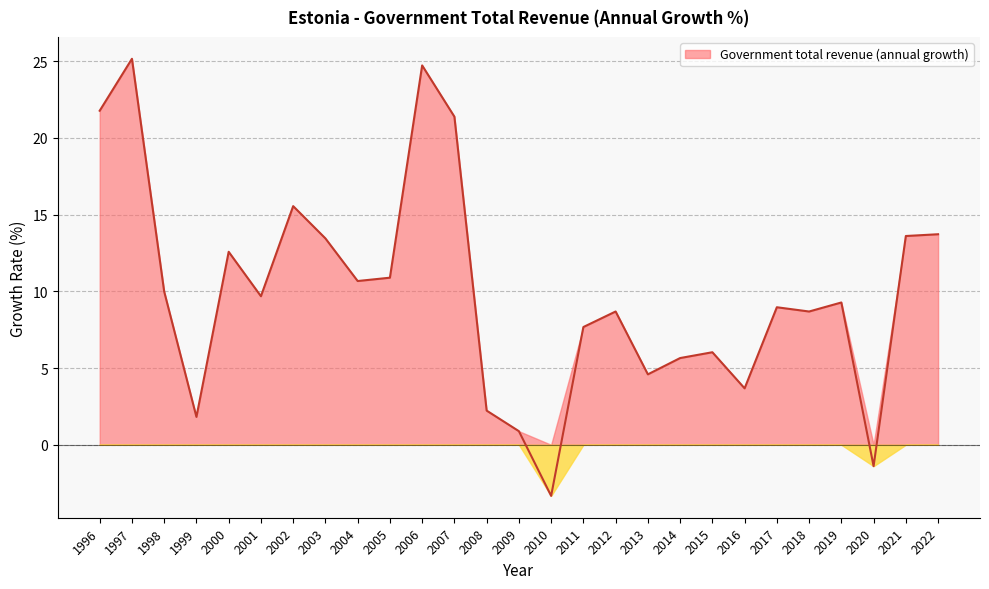

How many negative values are there?

2